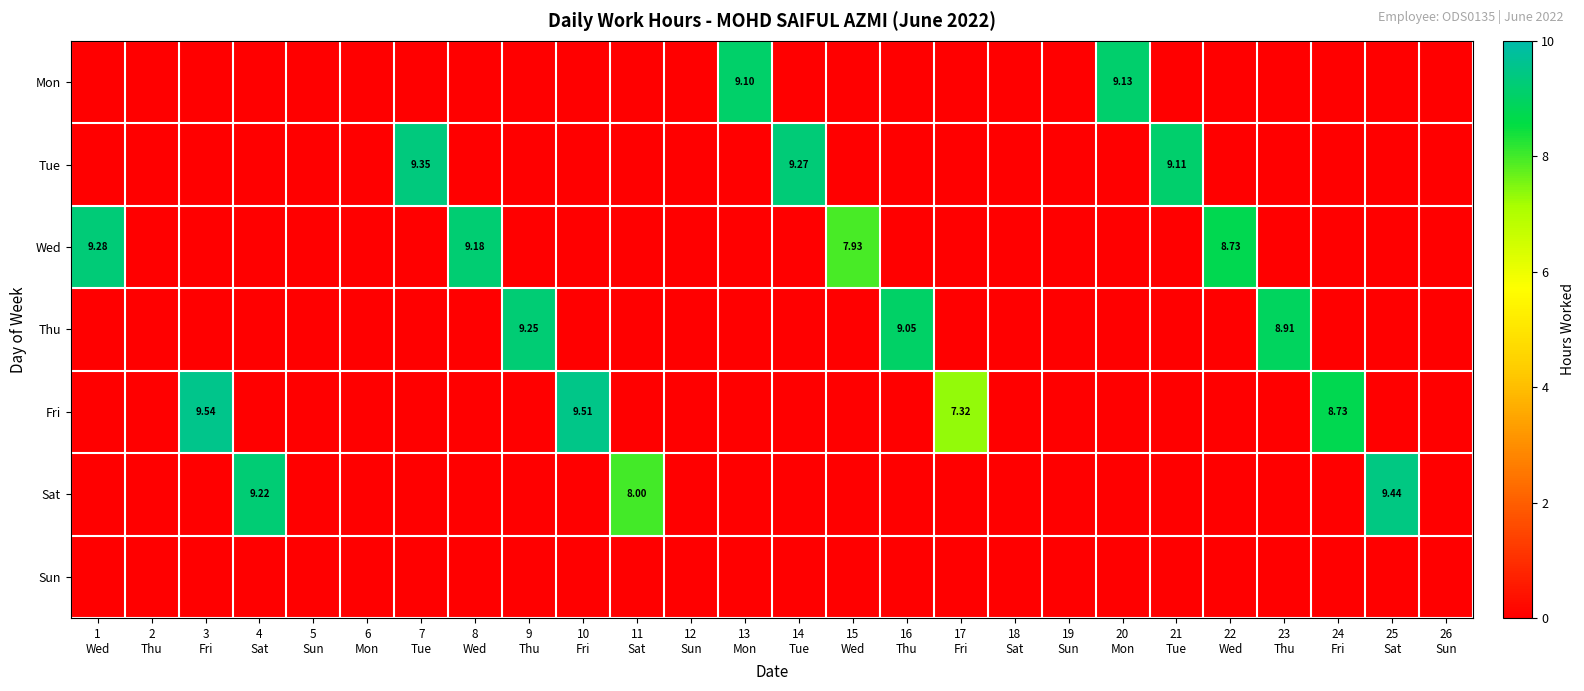

Which series has the widest spread of values?

Fri